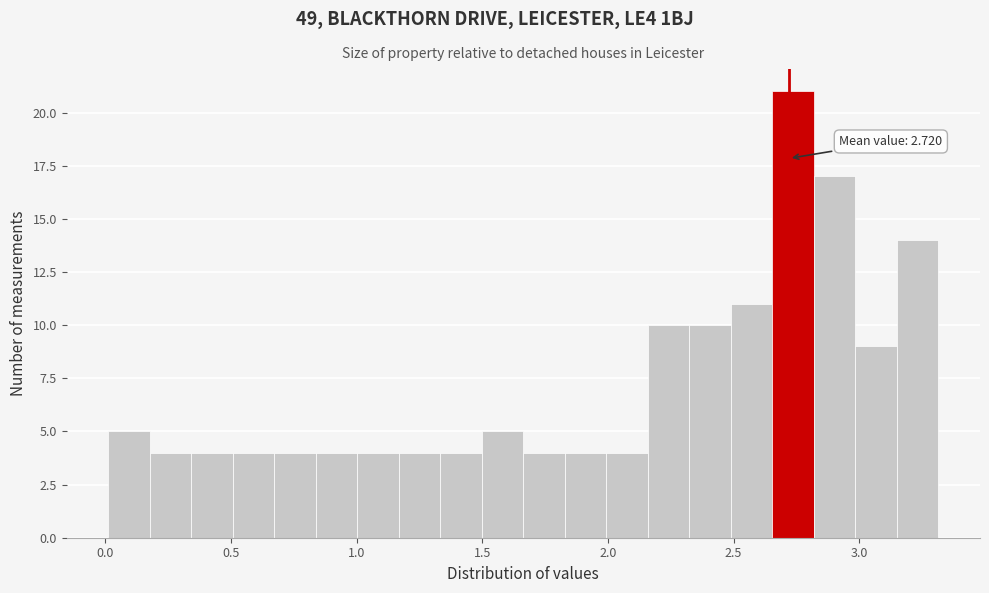

Around what value on the x-axis is the tallest bar? Give the approximate position of its centre, as read against the axis.

2.75